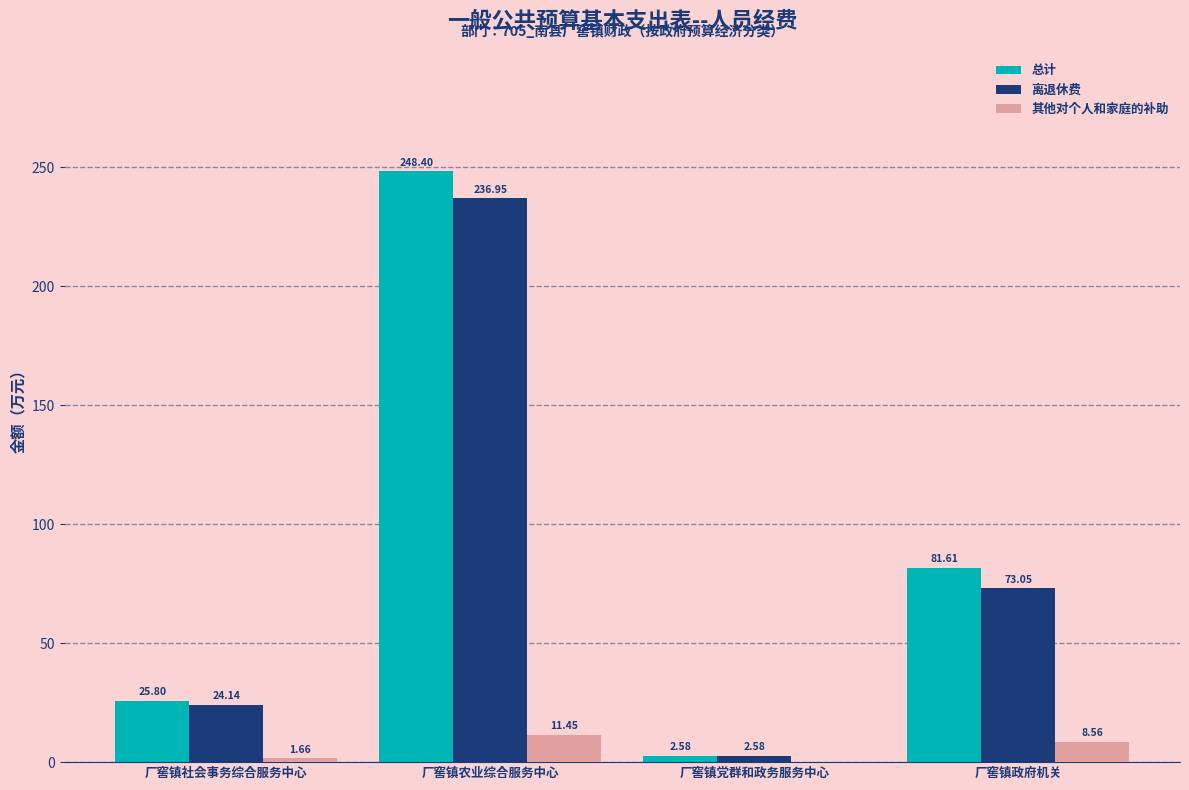

Between 厂窖镇党群和政务服务中心 and 厂窖镇政府机关, which series saw the biggest shift?

总计